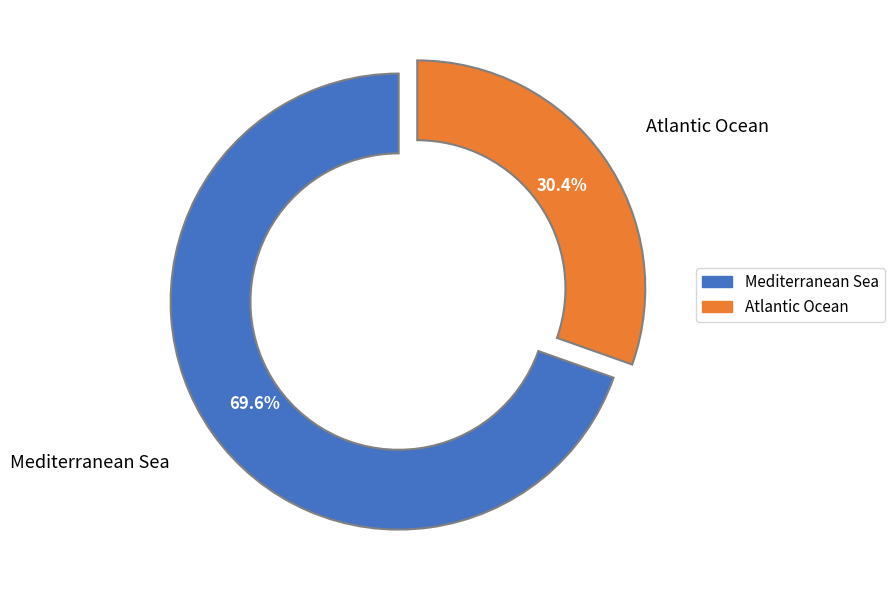

Rank the categories by value from highest to lowest.

Mediterranean Sea, Atlantic Ocean